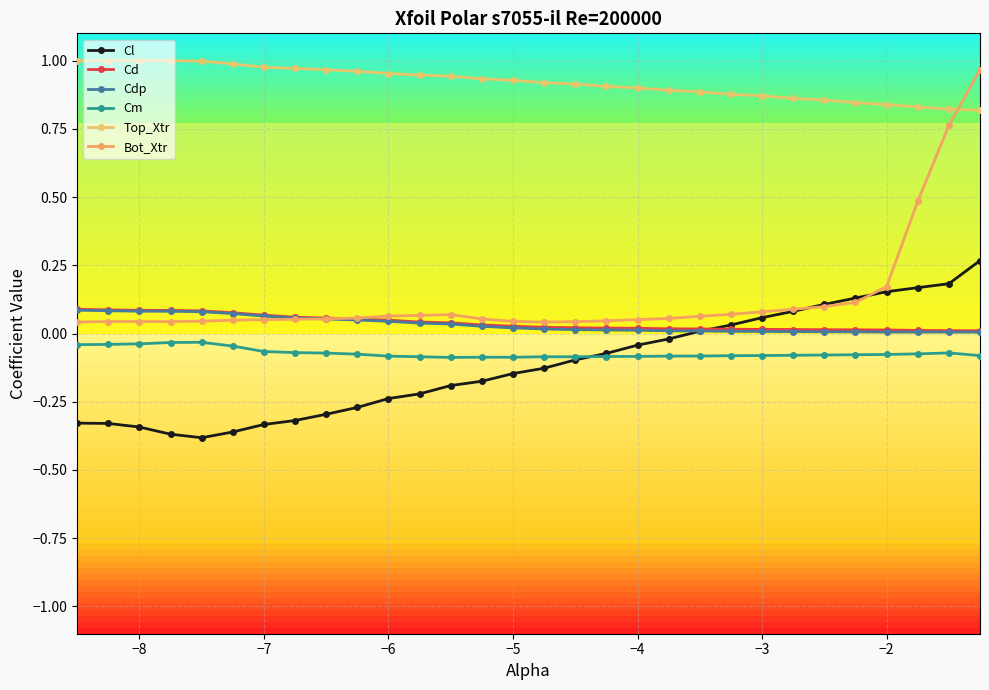

What are all the series names shown in the legend?

Cl, Cd, Cdp, Cm, Top_Xtr, Bot_Xtr